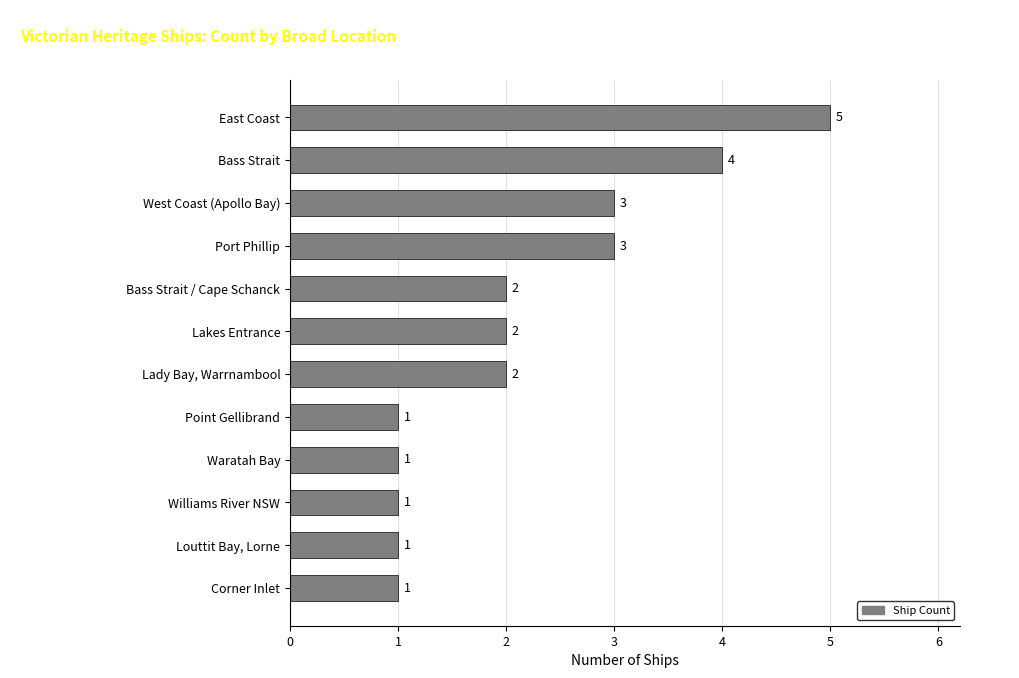

Reading bottom to top, what are all the values shown in this chart?

1	1	1	1	1	2	2	2	3	3	4	5